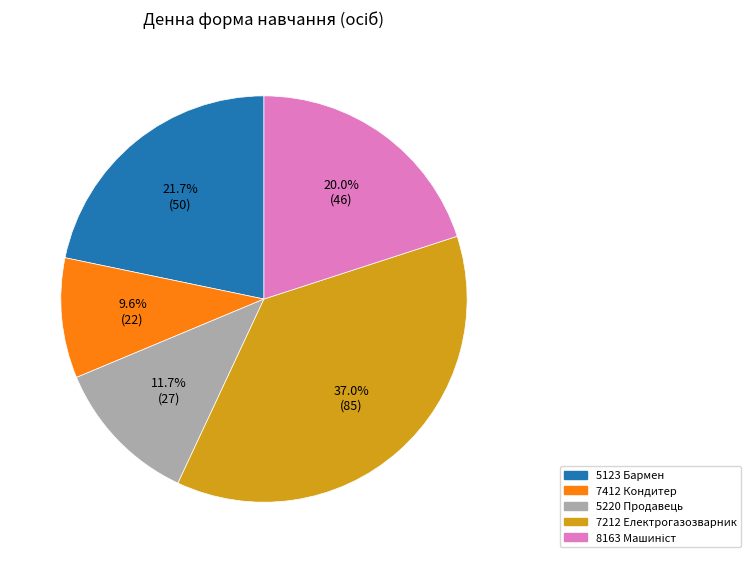

Which slice is the largest?

7212 Електрогазозварник